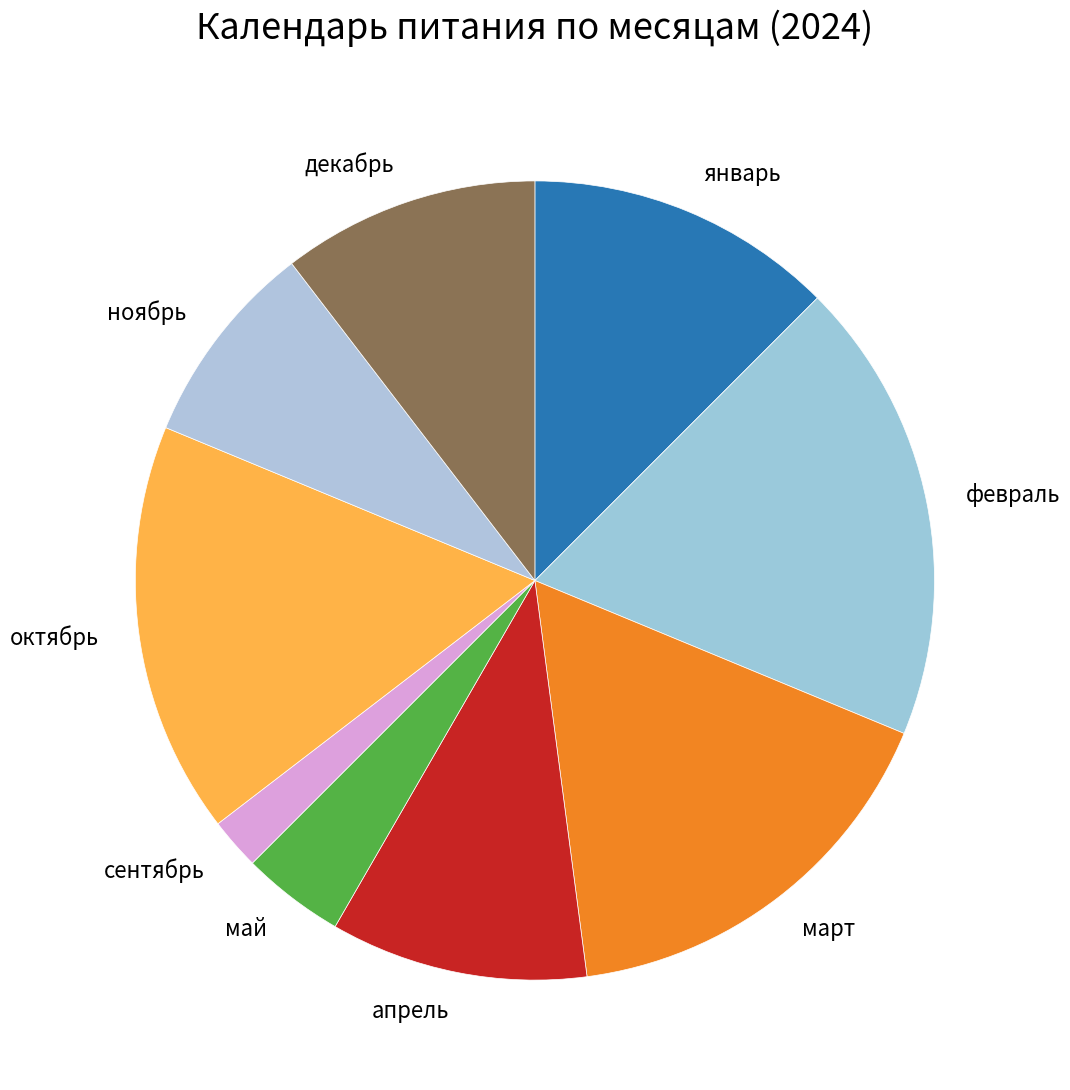

Is it true that октябрь is 17% of the pie?

True